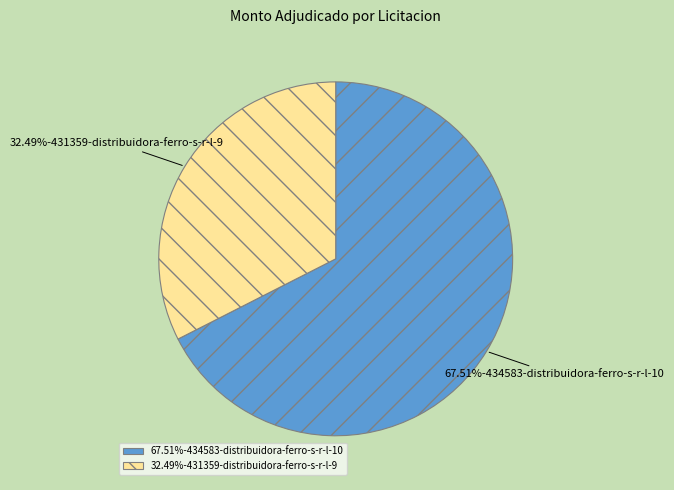

Rank the categories by value from lowest to highest.

32.49%-431359-distribuidora-ferro-s-r-l-9, 67.51%-434583-distribuidora-ferro-s-r-l-10